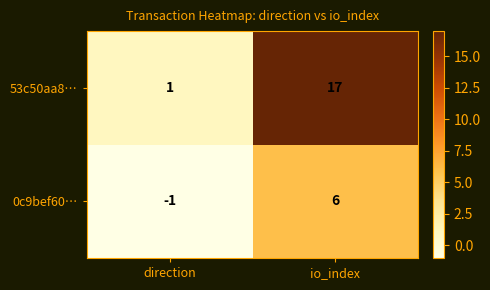

List the series in order of their peak value, lowest first.

0c9bef60…, 53c50aa8…